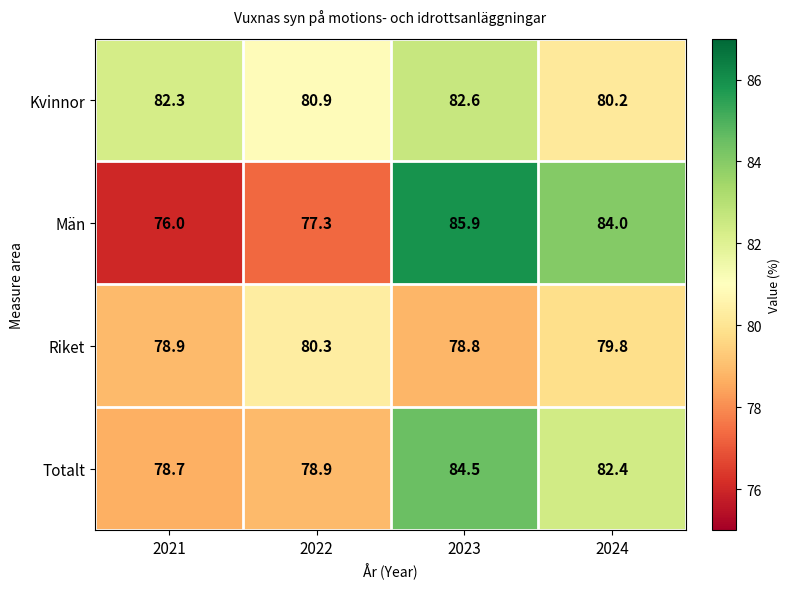

What is the total value across all series at 2024?

326.4